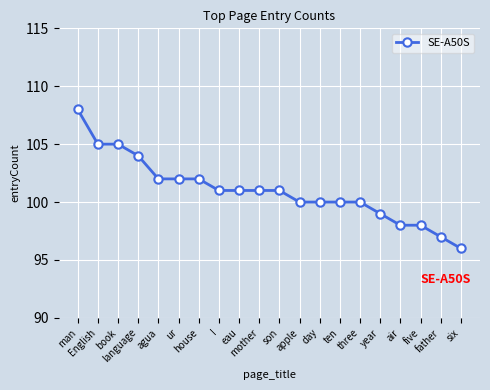

Reading left to right, what are all the values shown in this chart?

108	105	105	104	102	102	102	101	101	101	101	100	100	100	100	99	98	98	97	96